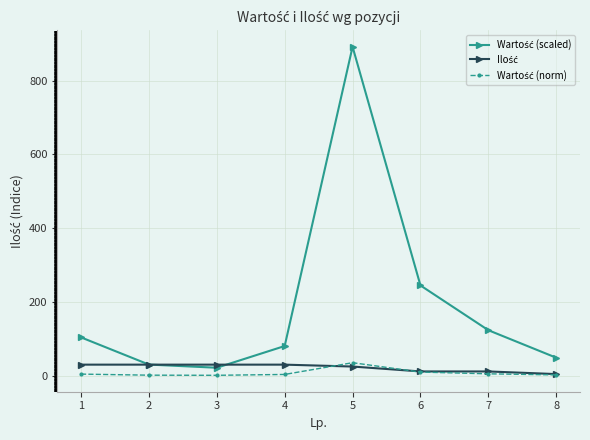

At which category is the sum across all series the highest?

5